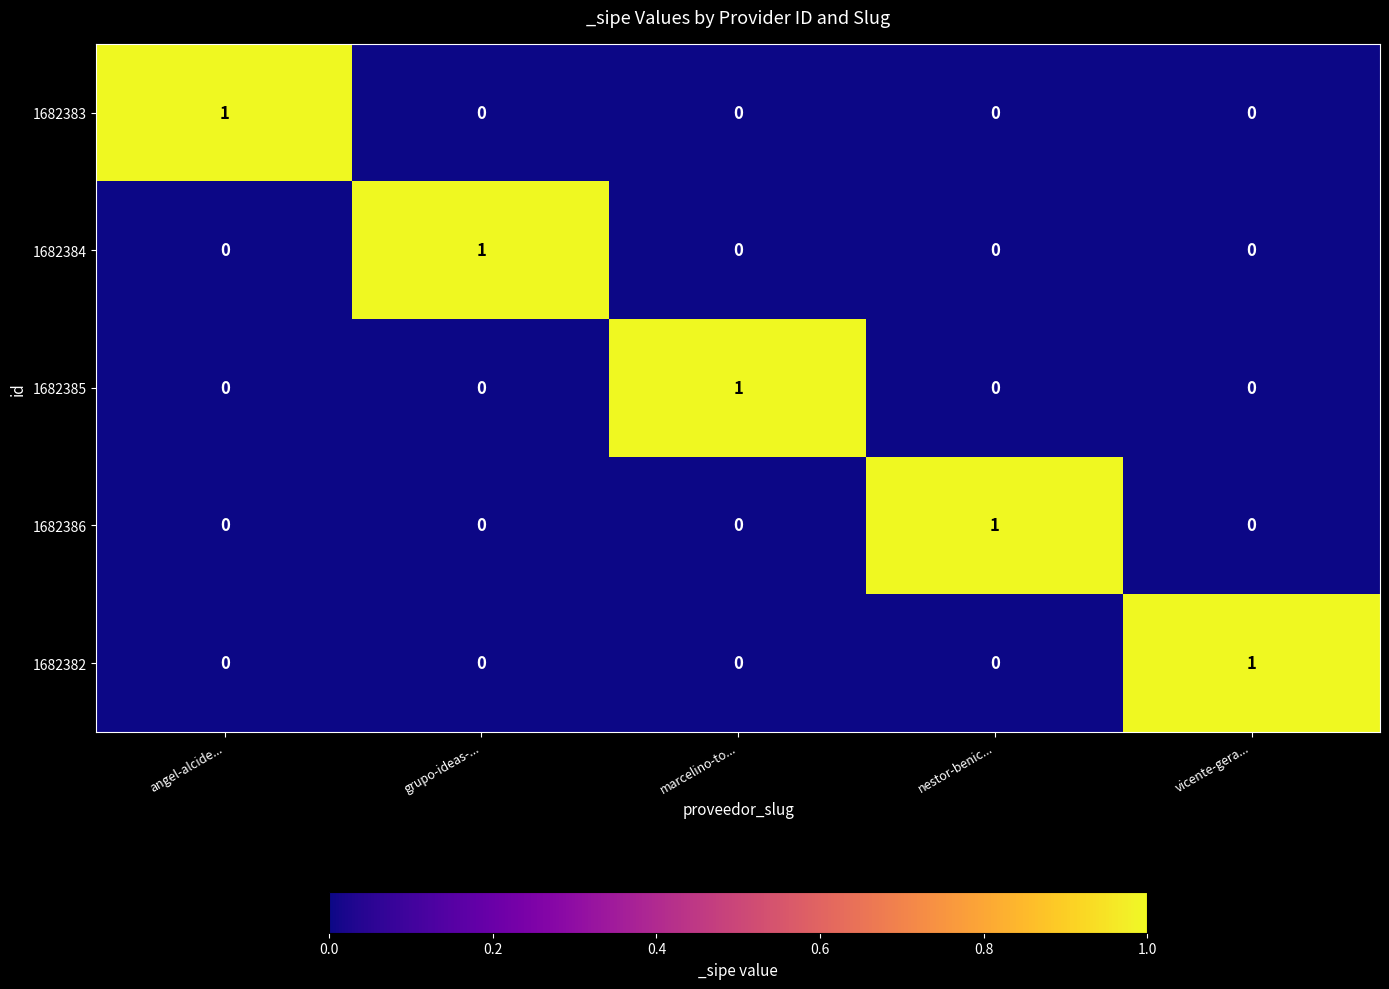

Is the value of 1682386 at marcelino-to... greater than the value of 1682384 at grupo-ideas-...?

No